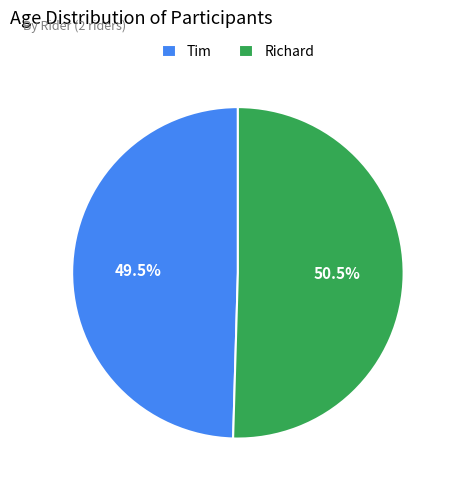

Which category has the biggest portion of the pie?

Richard